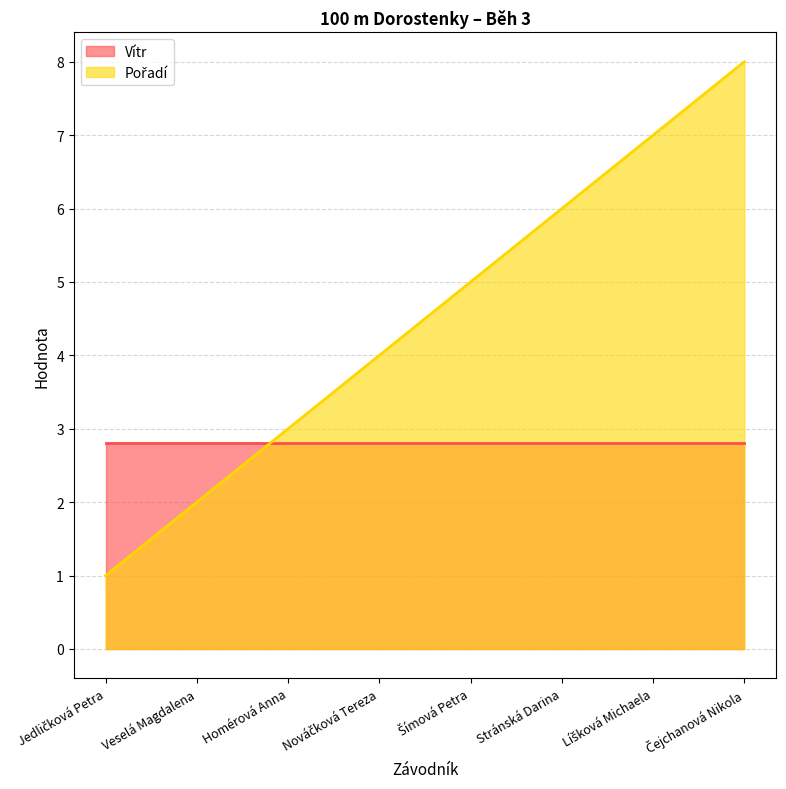

Does the chart have visible grid lines?

Yes